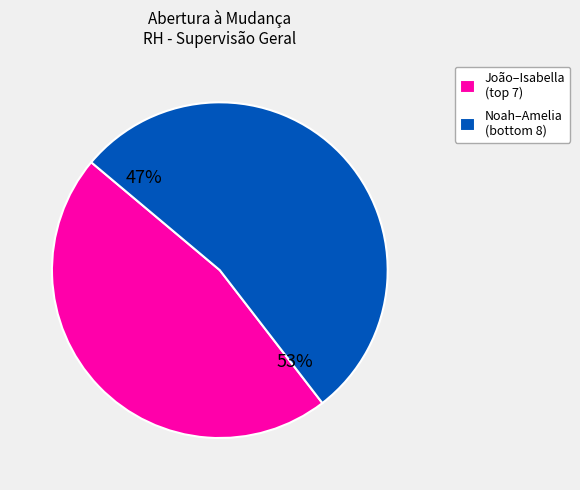

Which has a higher value, Alexandre Ribeiro or Olivia Lima?

Olivia Lima